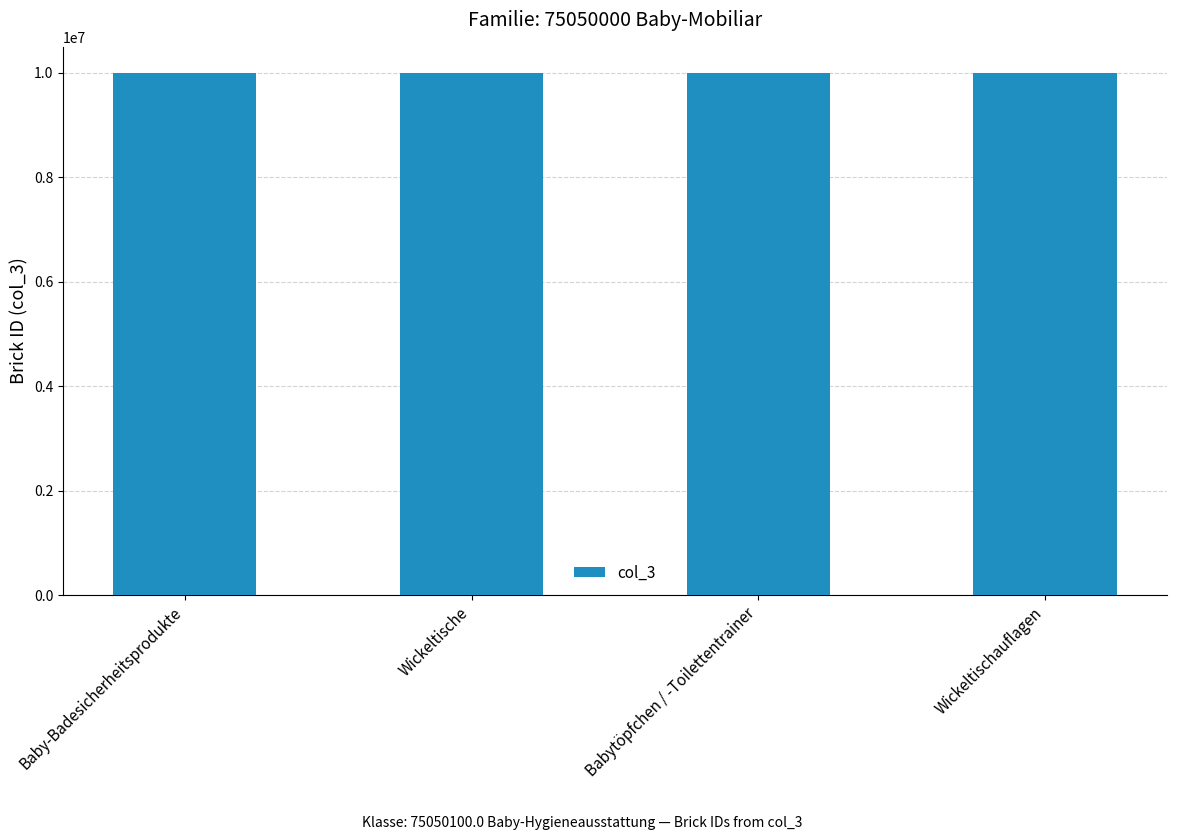

Is it true that the value at Babytöpfchen / -Toilettentrainer is 10000821?

True